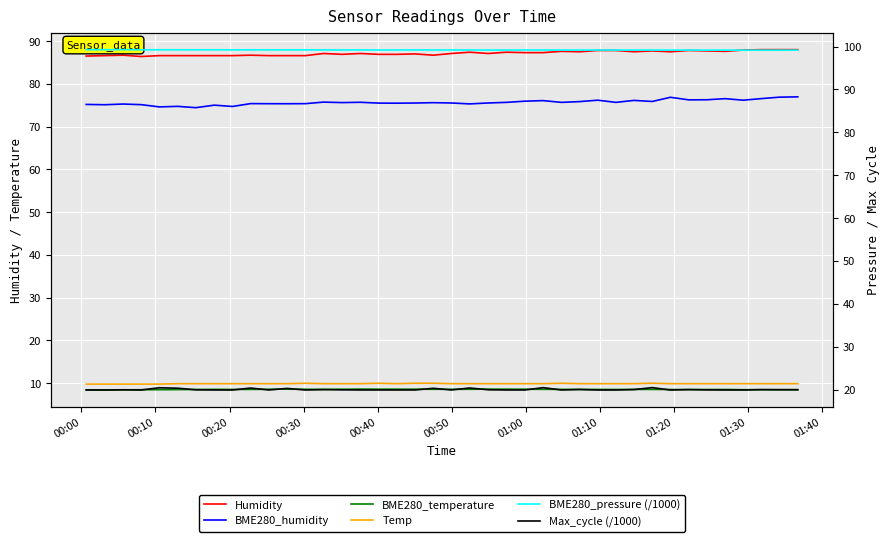

What is the difference between the maximum and minimum values in the Humidity series?

1.6